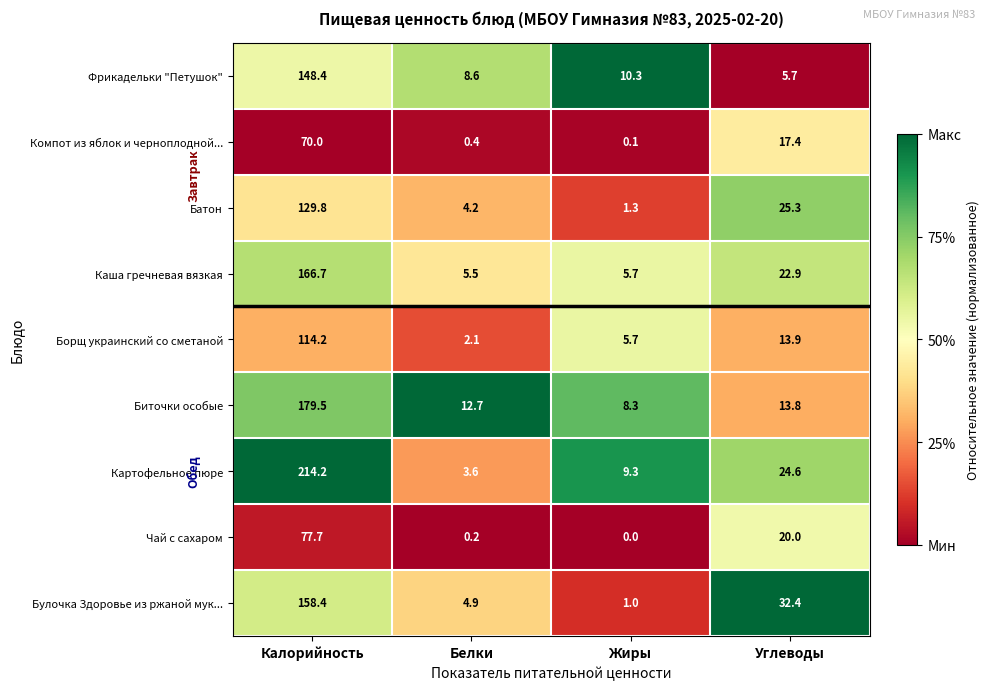

True or false: Фрикадельки "Петушок" has a value of 16.4 at Жиры.

False